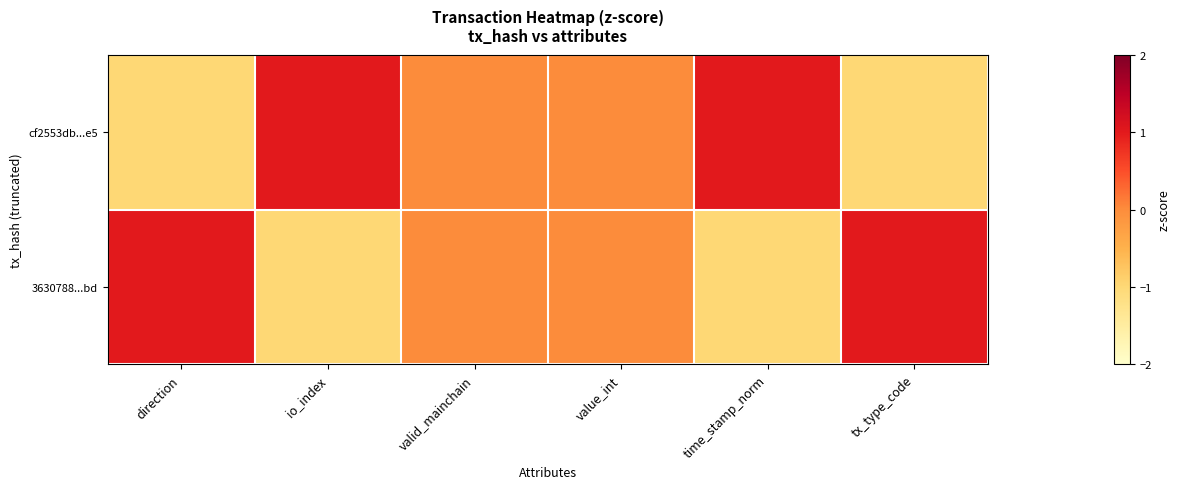

Which series changed the most between valid_mainchain and tx_type_code?

cf2553db...e5